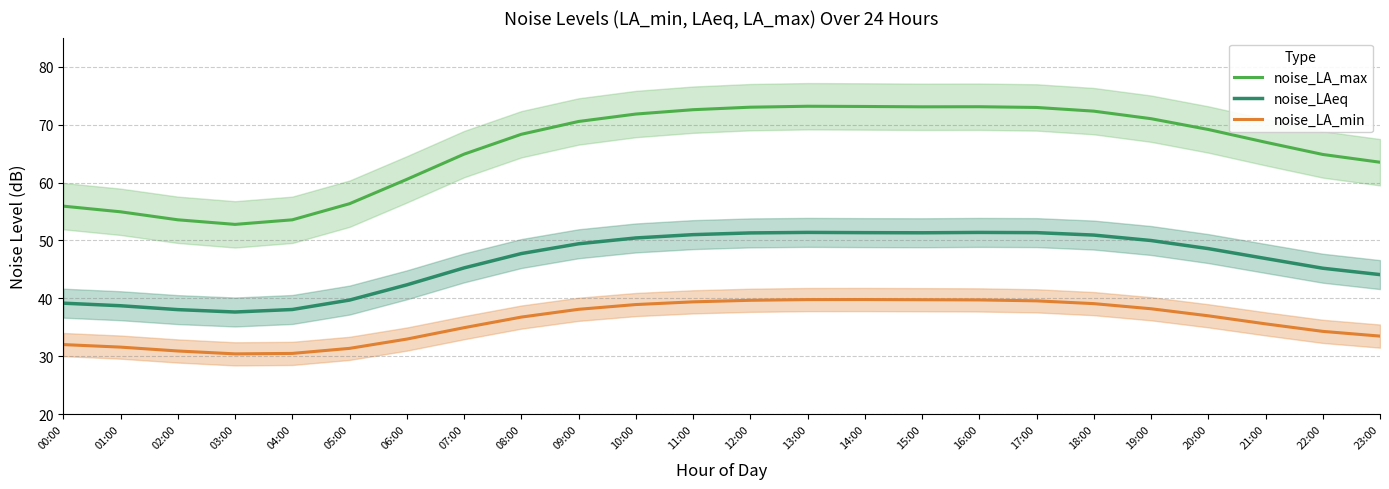

Which series changed the most between 11:00 and 18:00?

noise_LA_min